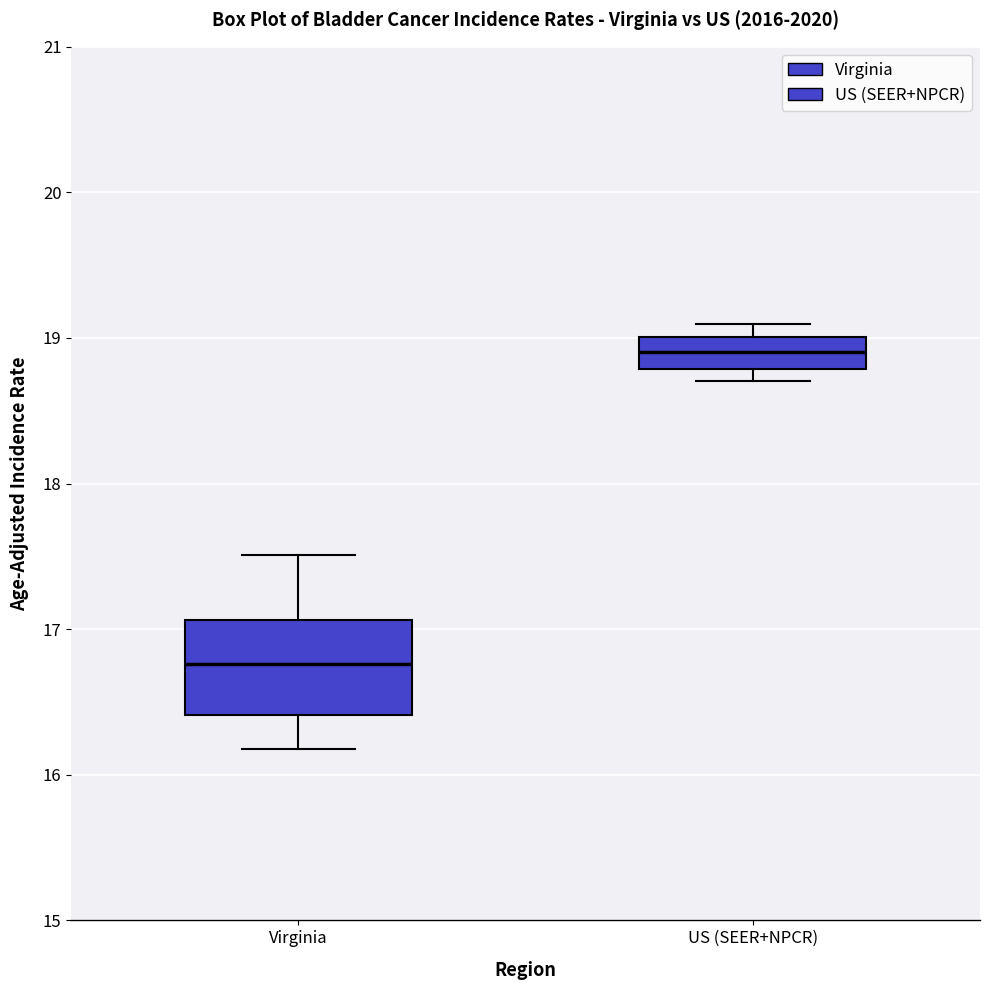

Comparing the boxes themselves (not the whiskers), which one is the tallest?

Virginia